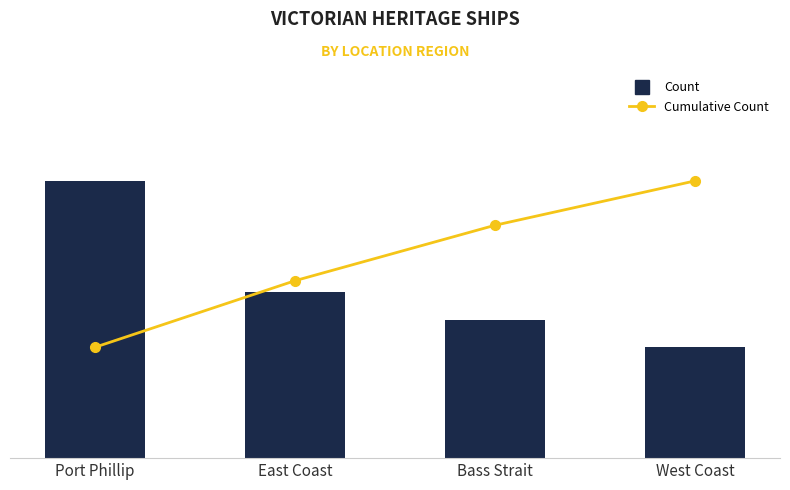

Reading left to right, transcribe all the data shown in this chart.

Count: Port Phillip=10	East Coast=6	Bass Strait=5	West Coast=4
Cumulative Count: Port Phillip=10	East Coast=16	Bass Strait=21	West Coast=25